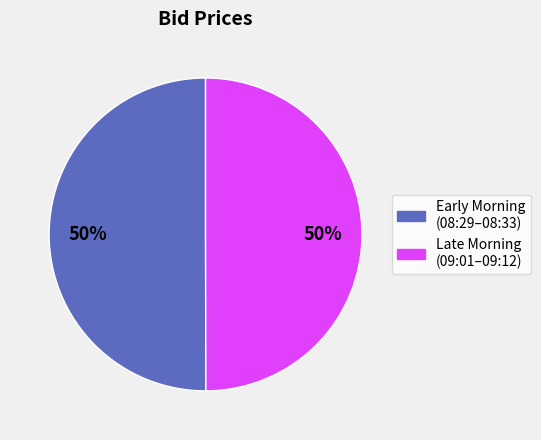

To the nearest percent, what is the average slice percentage?

50%